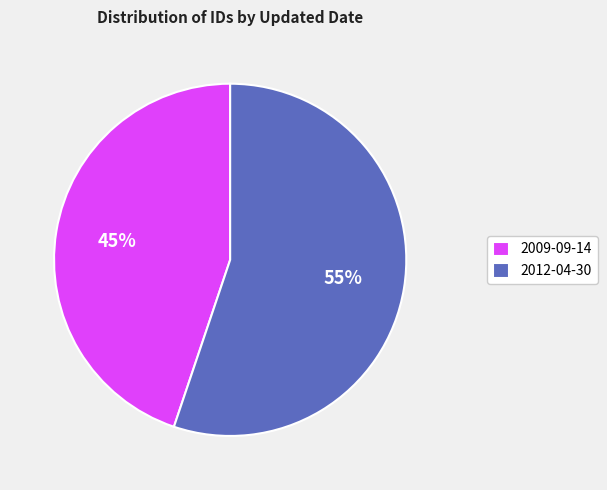

What percentage is the 2012-04-30 slice, to the nearest percent?

55%